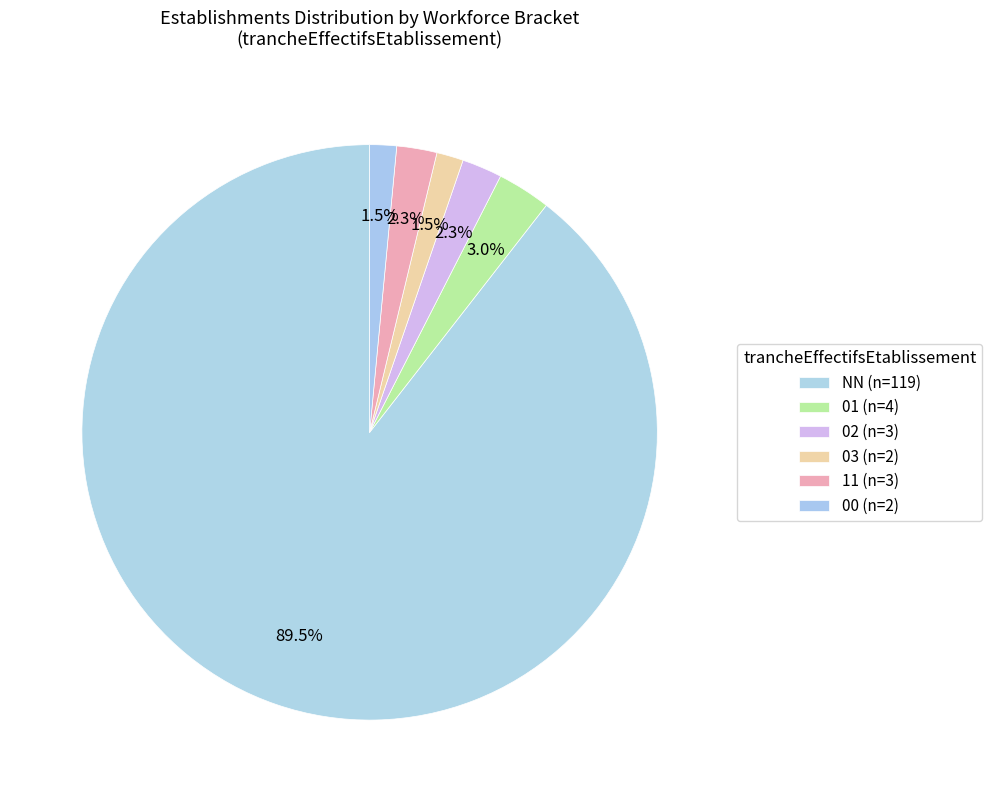

How many slices are in this pie chart?

6